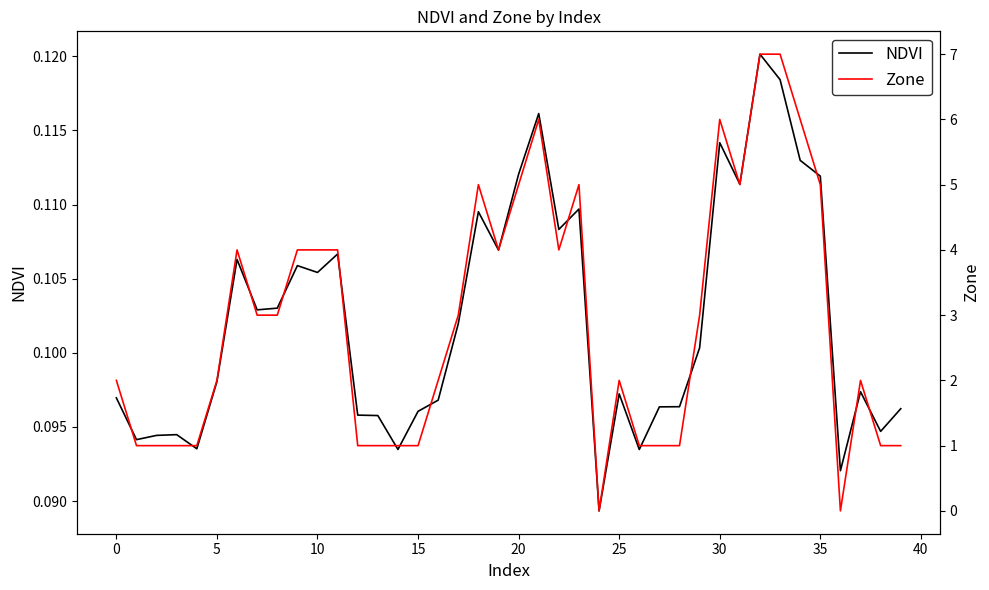

What is the value of the Zone point at the 19th from the left?

5.0